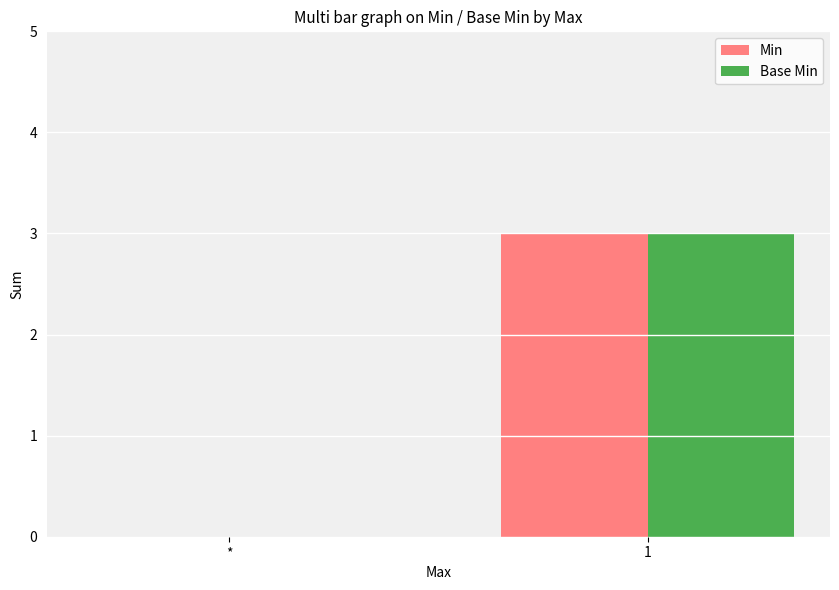

What is the sum of all Min values?

3